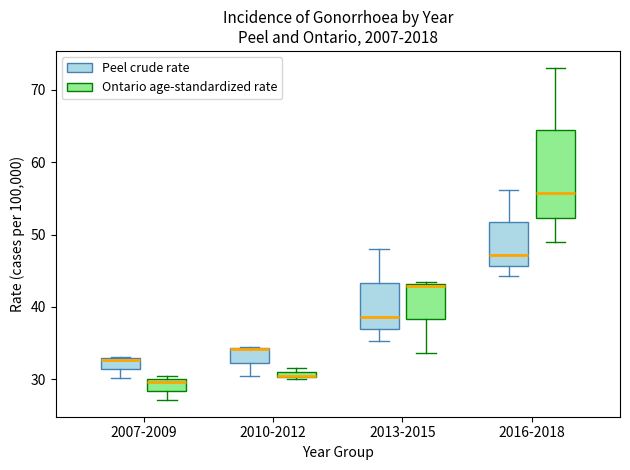

Which box is the tallest, from its lower edge to its upper edge?

2016-2018 (Ontario age-standardized rate)